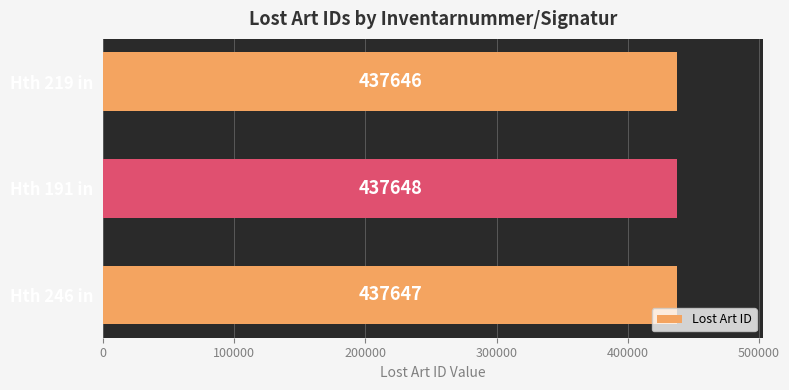

Reading bottom to top, transcribe all the data shown in this chart.

Hth 246 in=437647	Hth 191 in=437648	Hth 219 in=437646